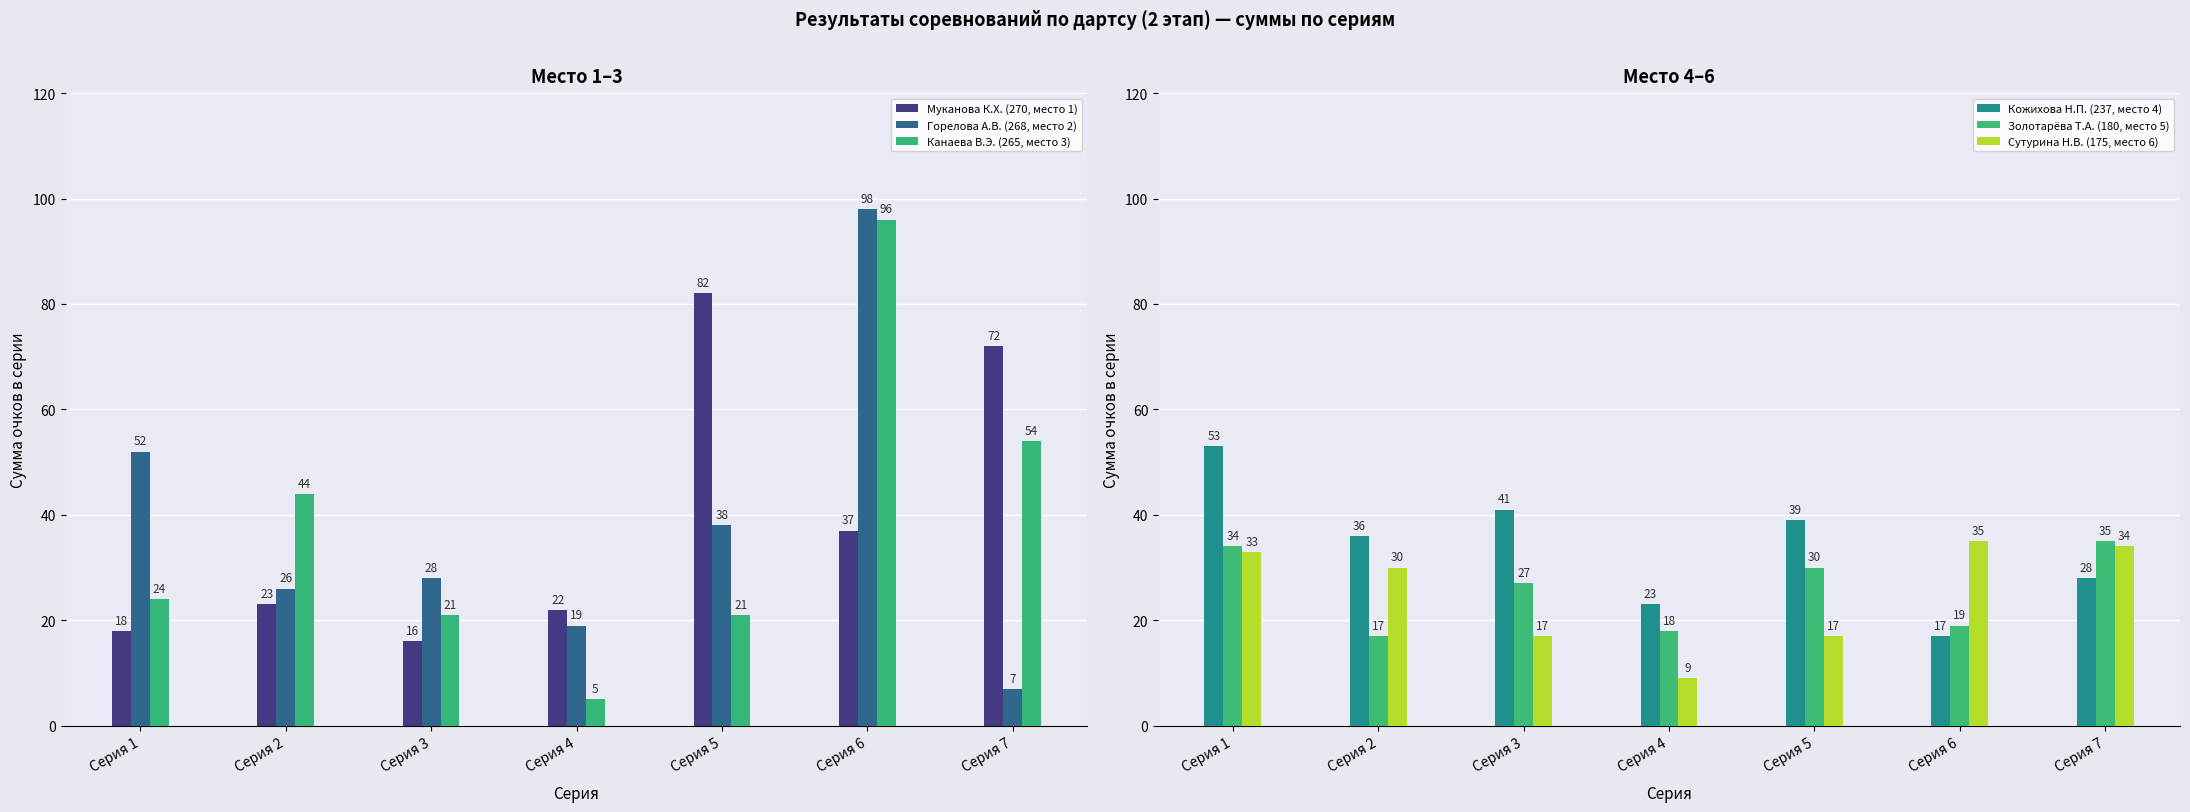

The value of Горелова А.В. (268, место 2) at Серия 3 is 11. True or false?

False